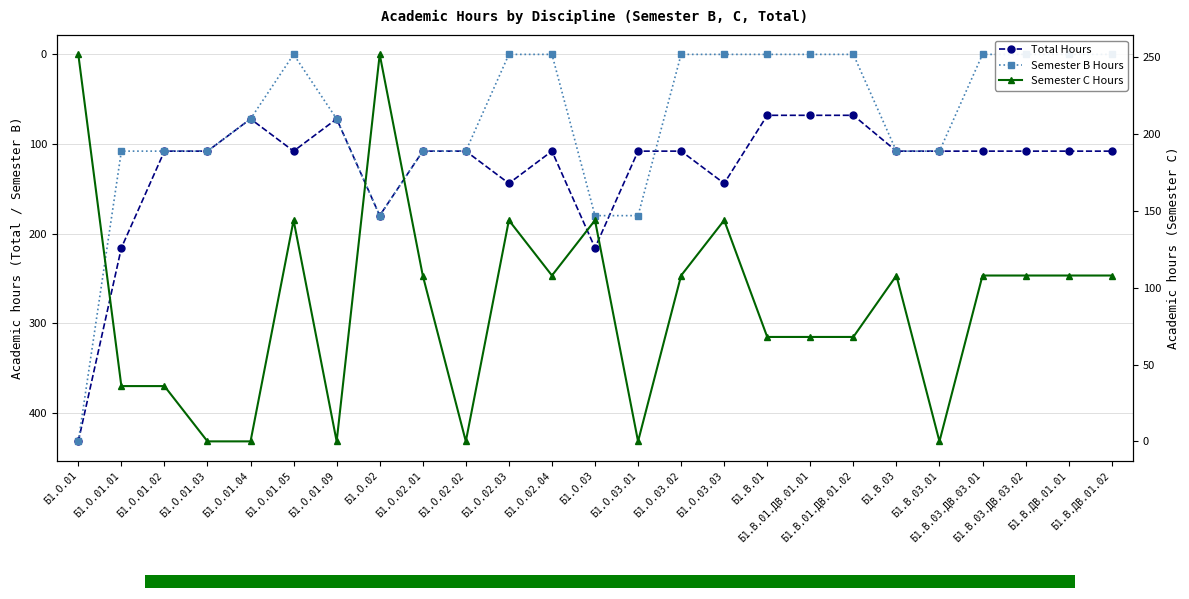

What is the difference between the maximum and second lowest values in the Total Hours series?

364